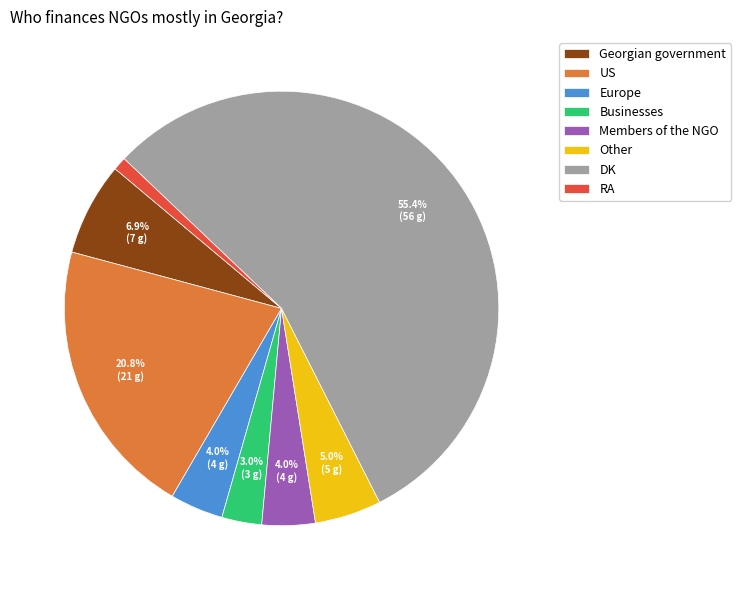

How many slices are in this pie chart?

8